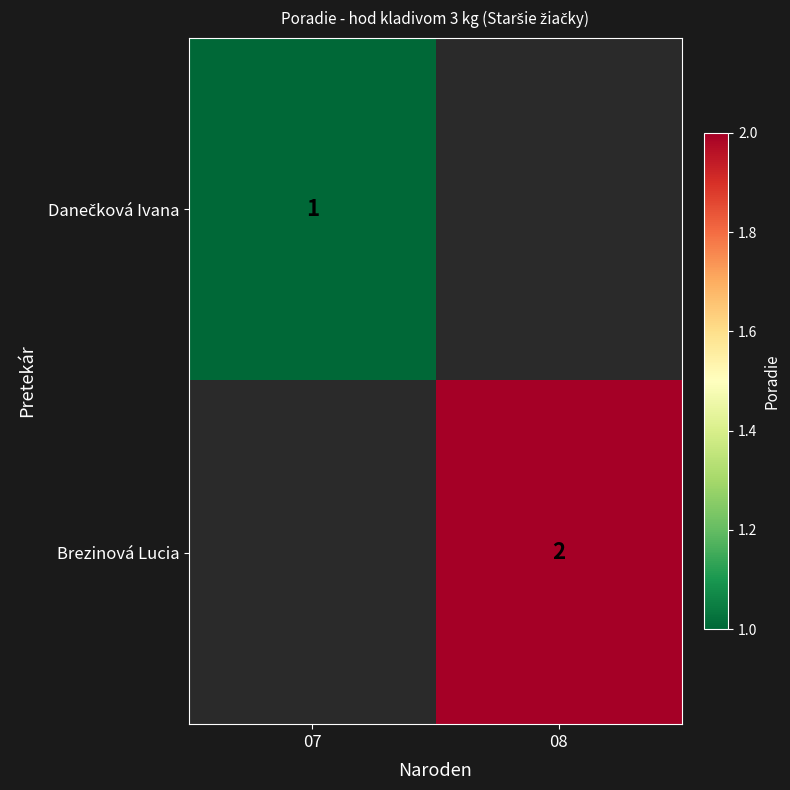

True or false: Brezinová Lucia has a value of 3 at 08.

False